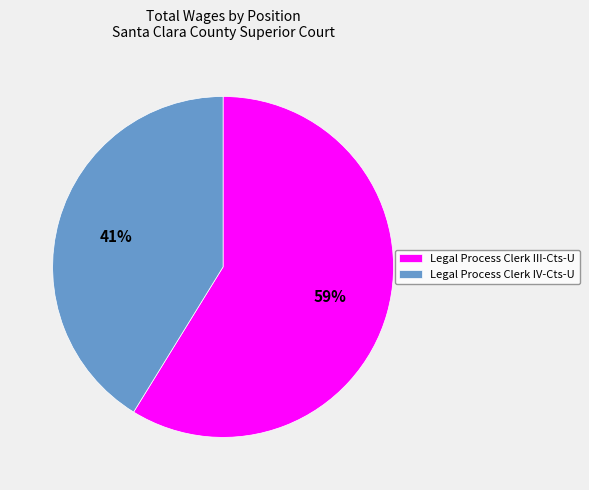

Does any single category account for the majority?

Yes